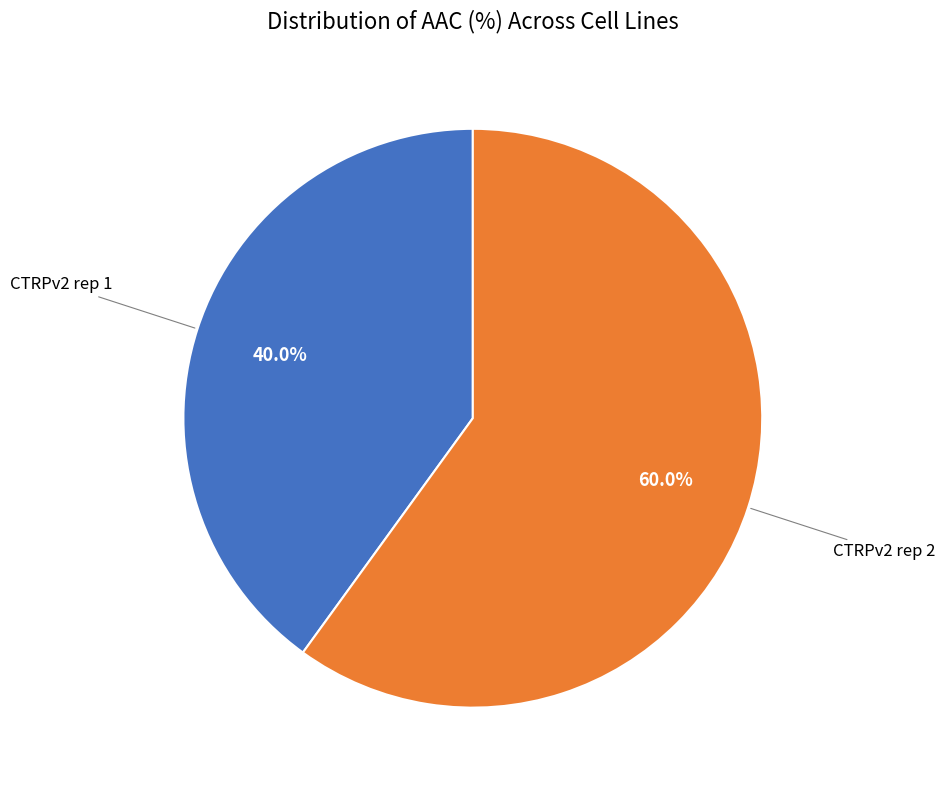

Is there a majority slice in this chart?

Yes